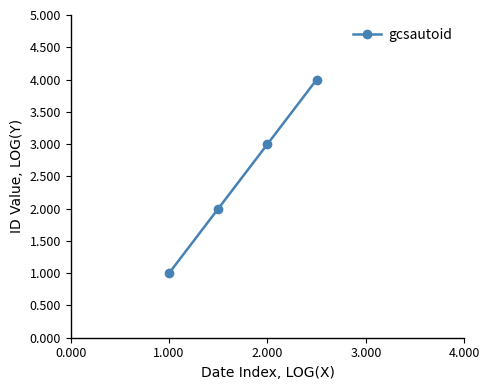

Does the chart display data point markers on the line(s)?

Yes